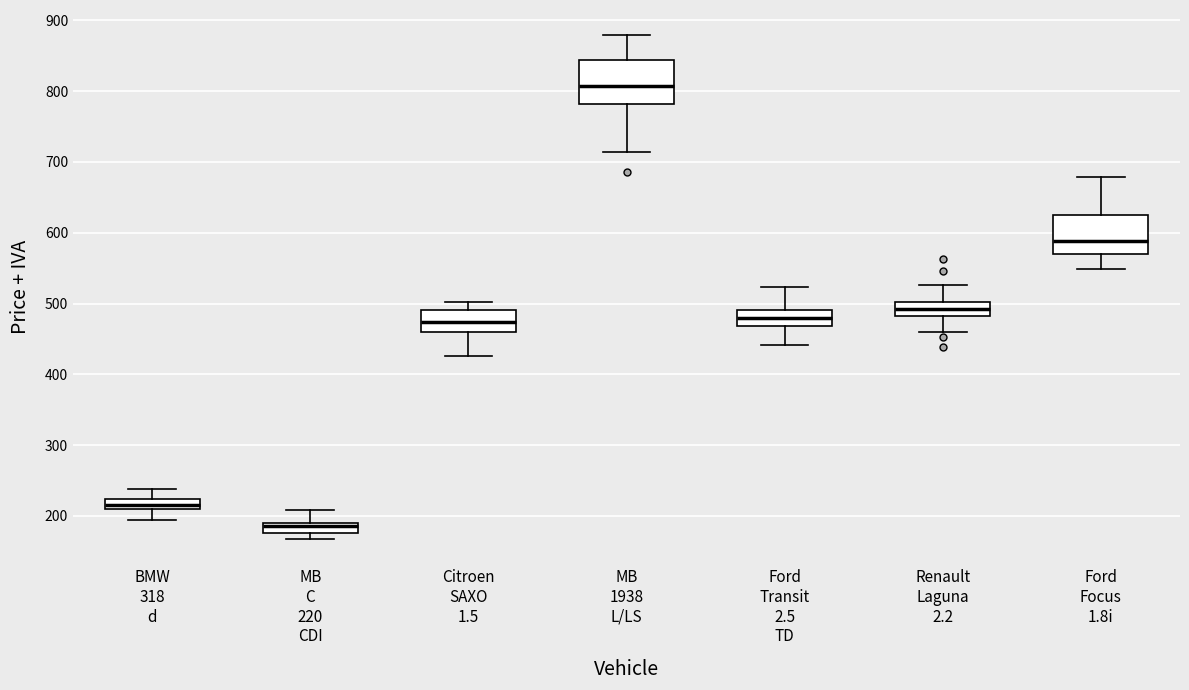

Which box has the highest median line?

MB 1938 L/LS